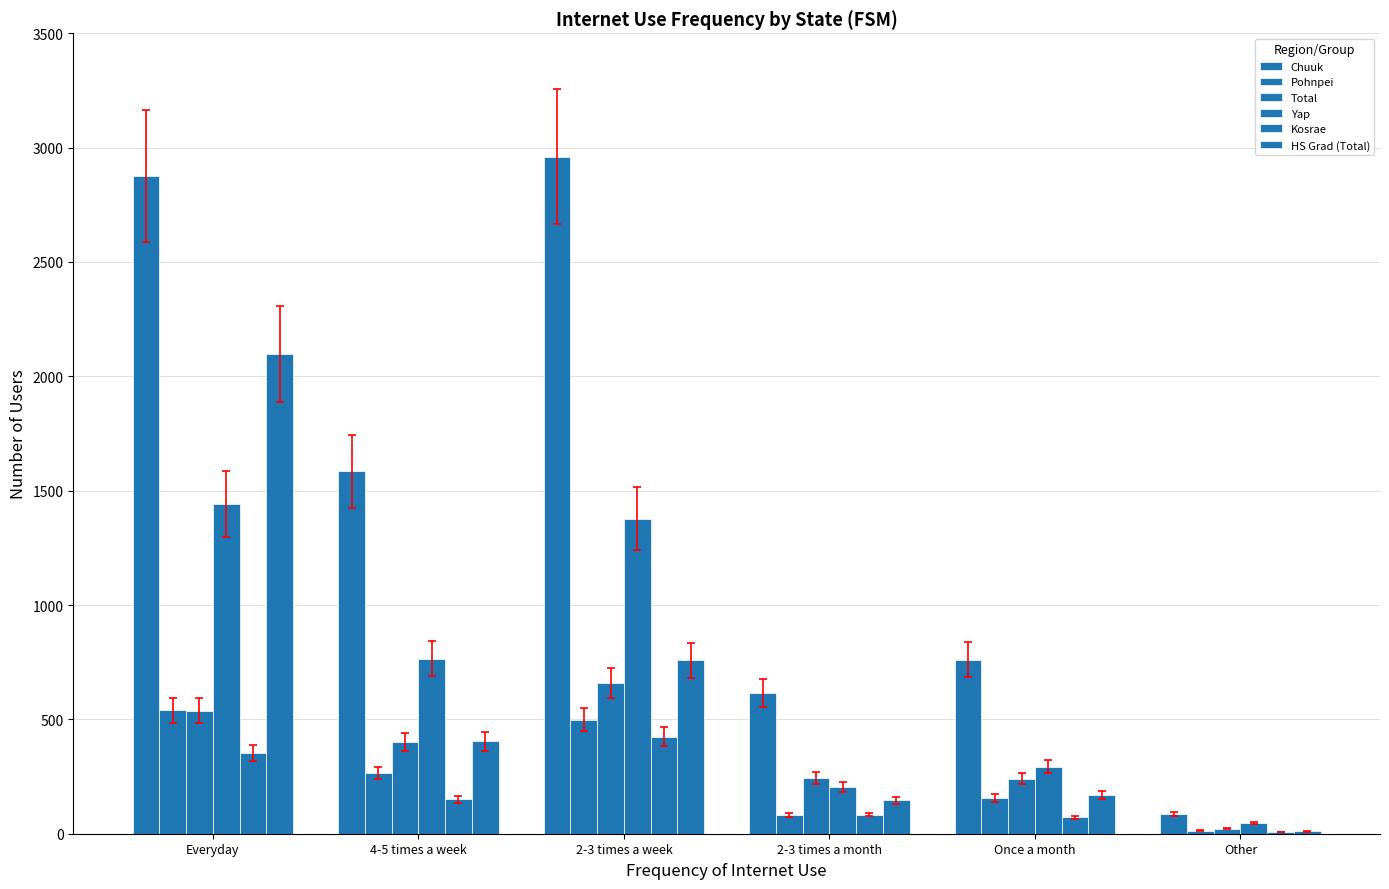

Does the chart contain stacked bars?

No